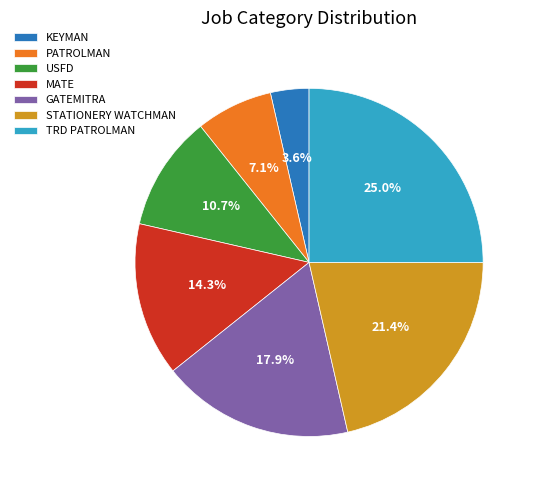

Is GATEMITRA the majority of the pie?

No